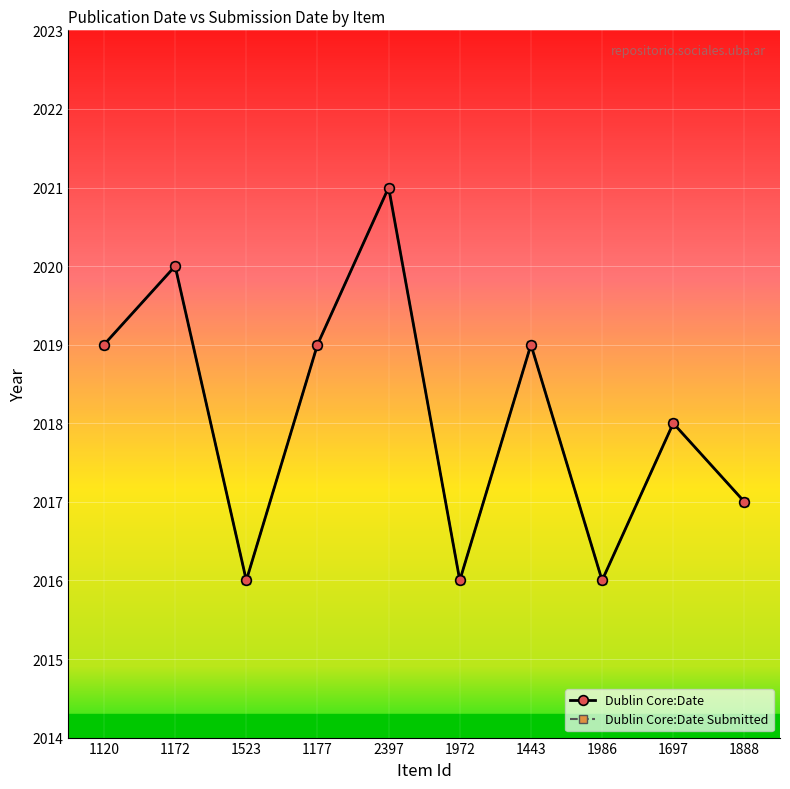

The Dublin Core:Date series shows 2017 at 1888. True or false?

True